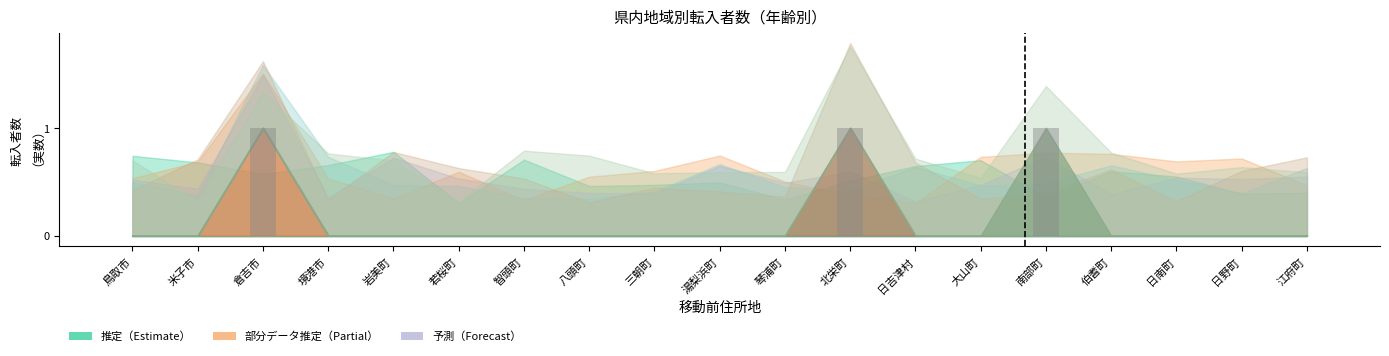

Rank the categories by value from highest to lowest.

倉吉市, 北栄町, 南部町, 鳥取市, 米子市, 境港市, 岩美町, 若桜町, 智頭町, 八頭町, 三朝町, 湯梨浜町, 琴浦町, 日吉津村, 大山町, 伯耆町, 日南町, 日野町, 江府町